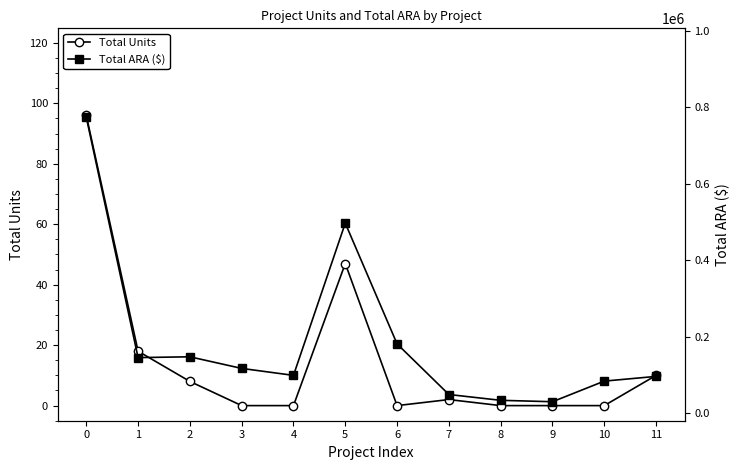

At how many categories does at least one series exceed 215735?

2